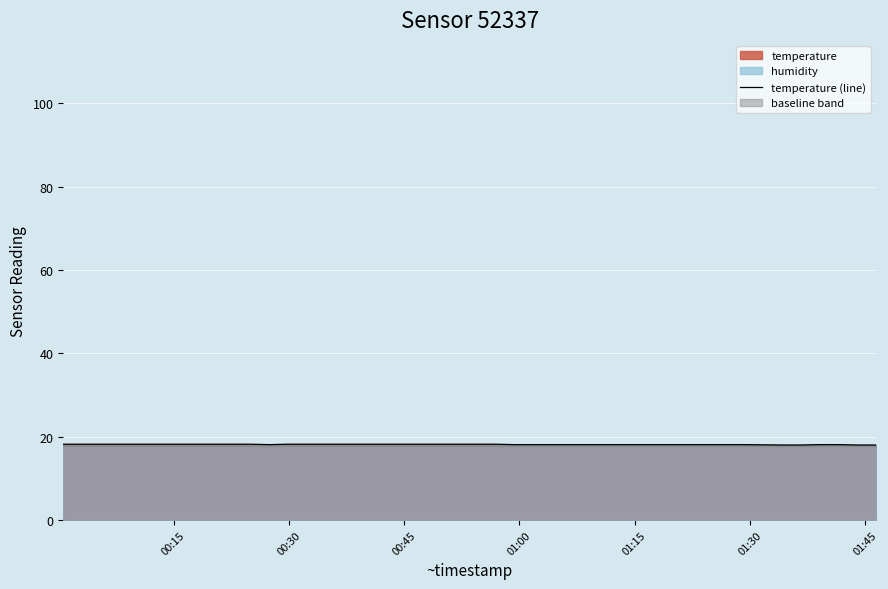

How many interior local valleys (lower than both neighbors) does the data have?

1